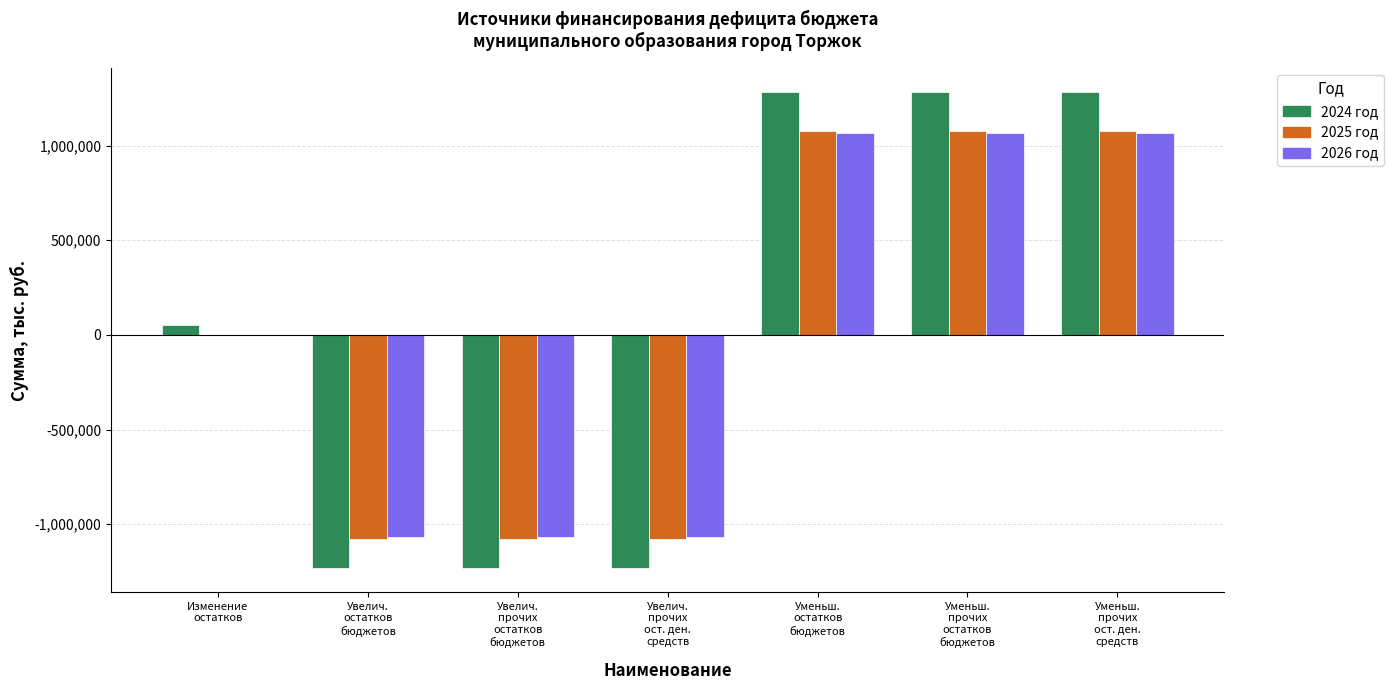

What is the highest value of the 2026 год series?

1064642.6